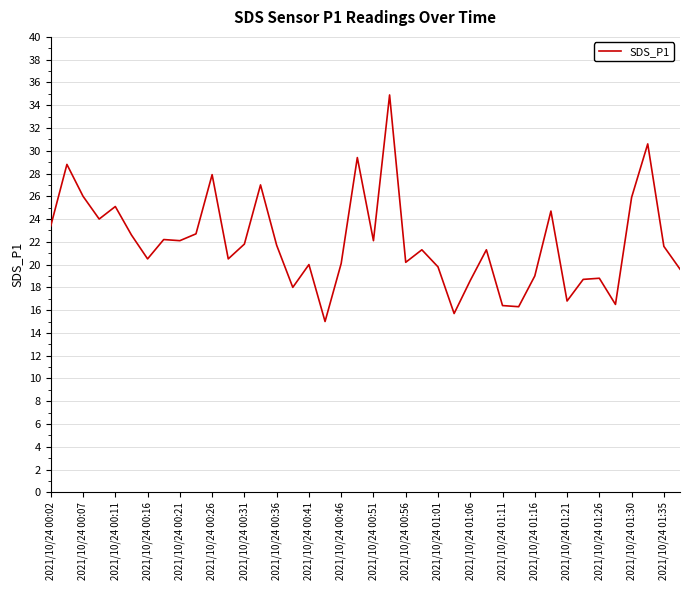

What is the minimum value shown in the chart?

15.0